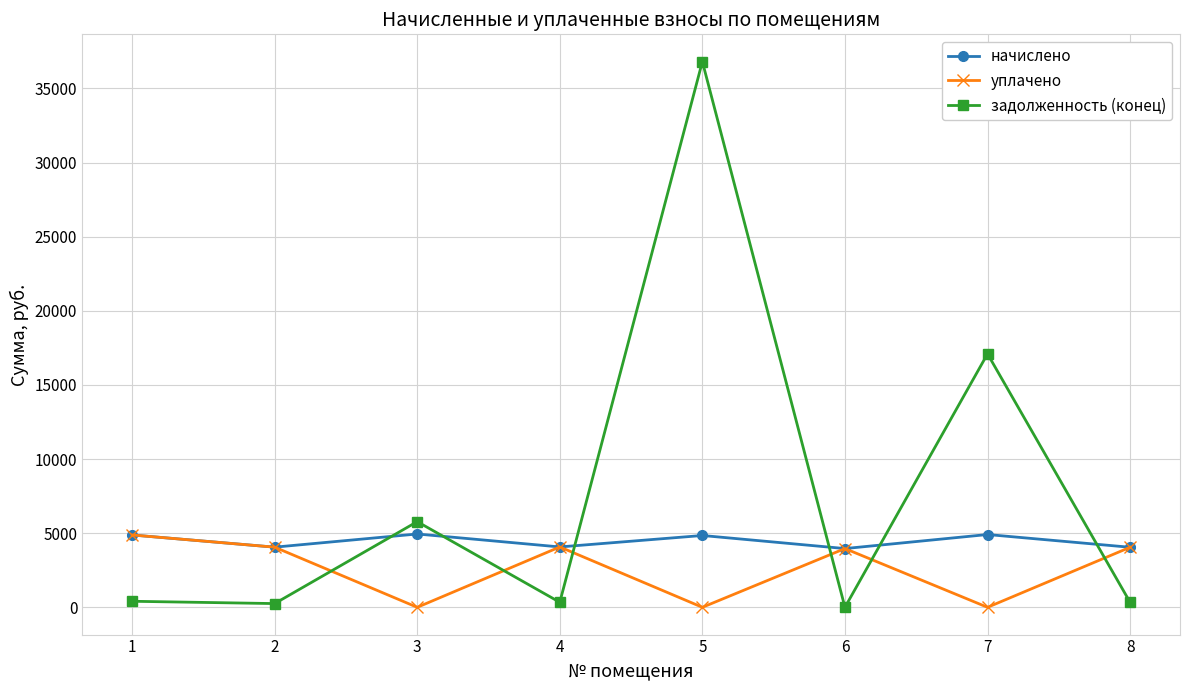

Which series has the largest total across all categories?

задолженность (конец)